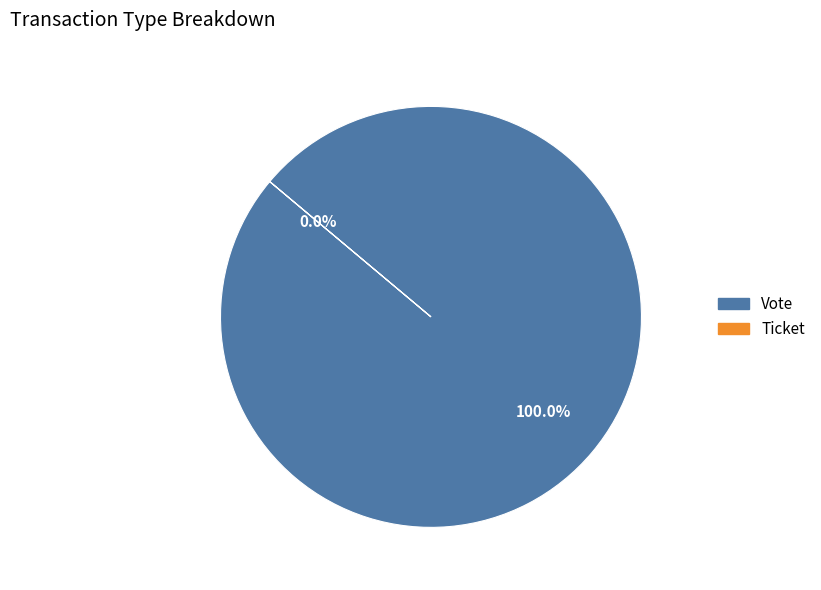

Does Ticket account for over 50% of the chart?

No